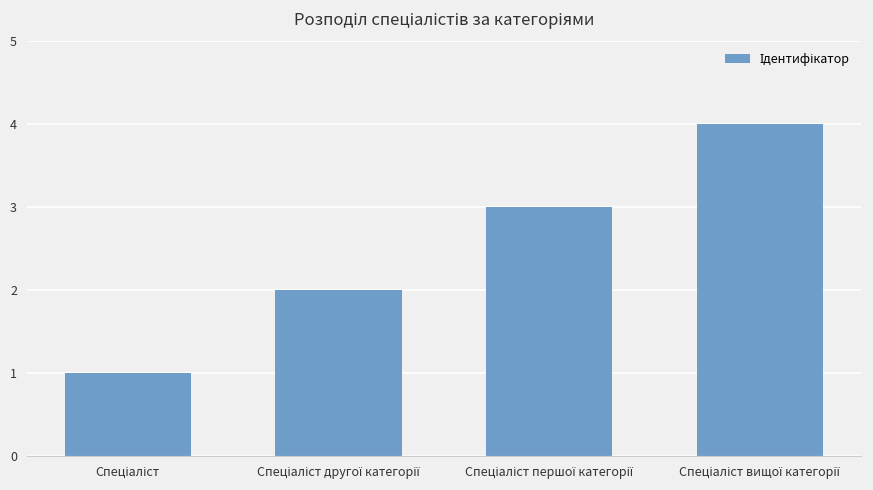

What is the greatest value displayed?

4